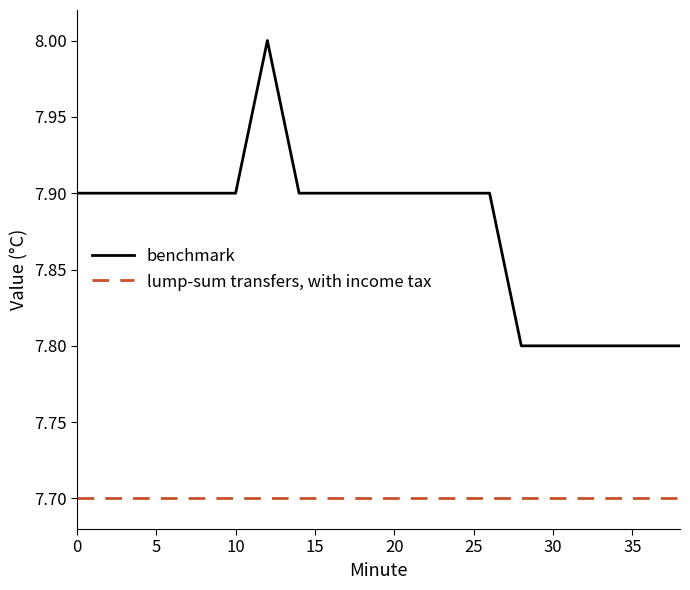

What is the average value of the lump-sum transfers, with income tax series?

7.7